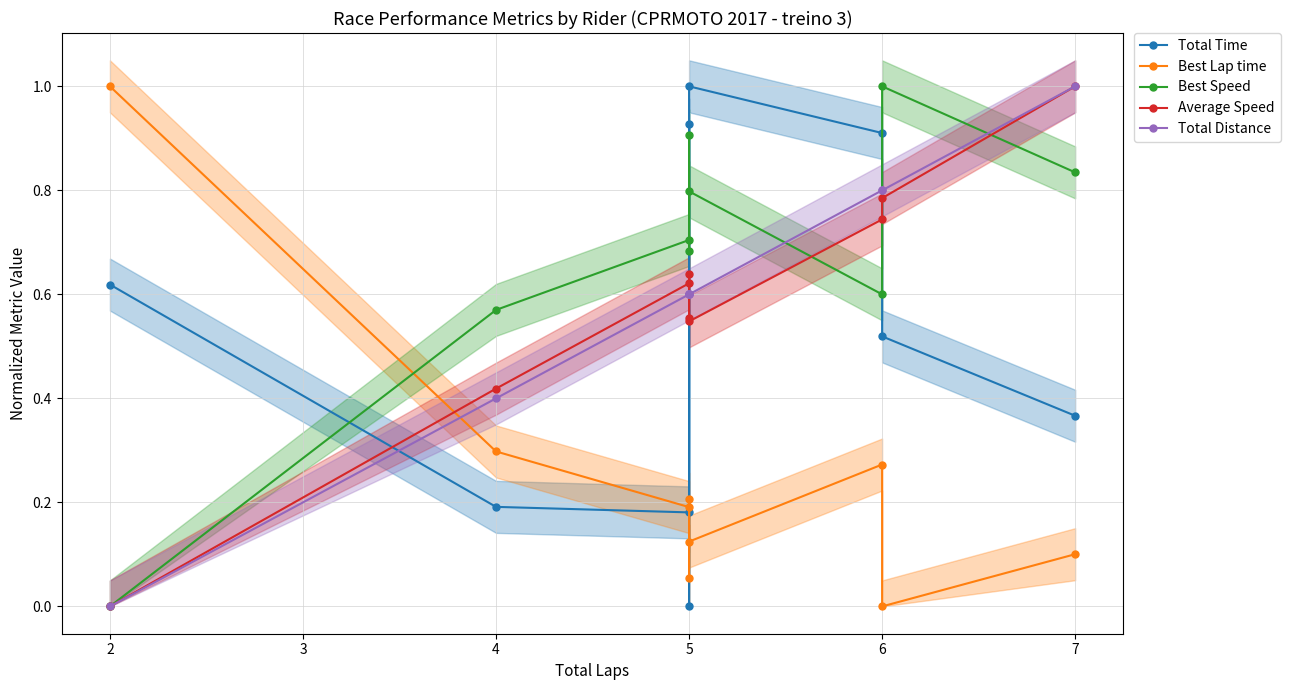

The value of Total Distance at 2 is -0.6. True or false?

False